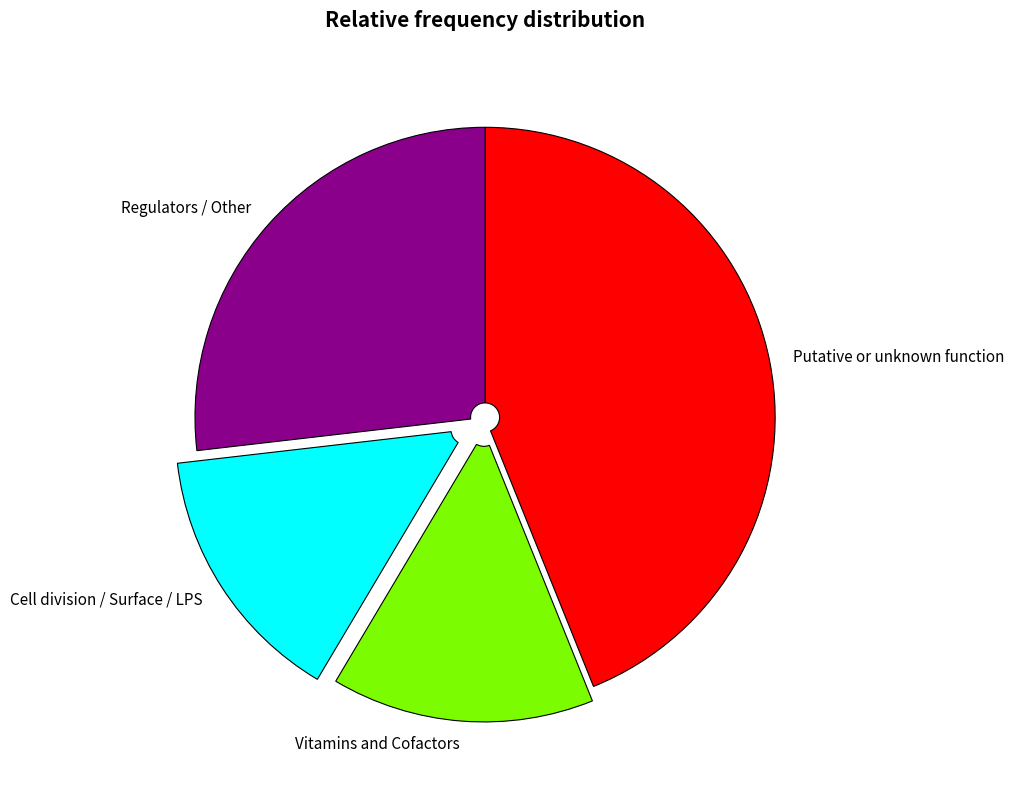

Do Putative or unknown function and Cell division / Surface / LPS together represent more than half of the pie?

Yes